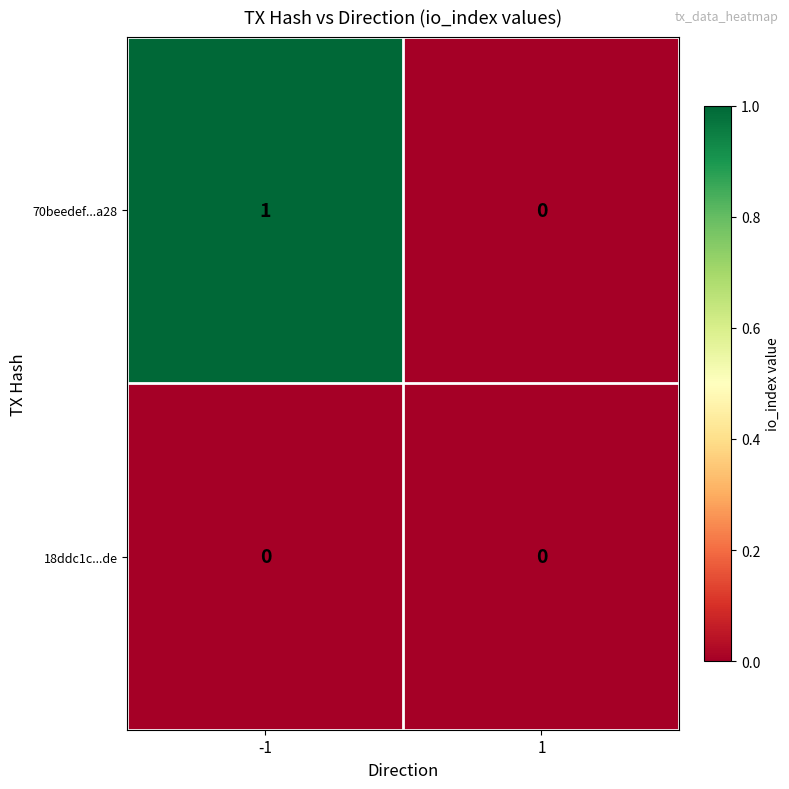

How many data points does each series have?

2